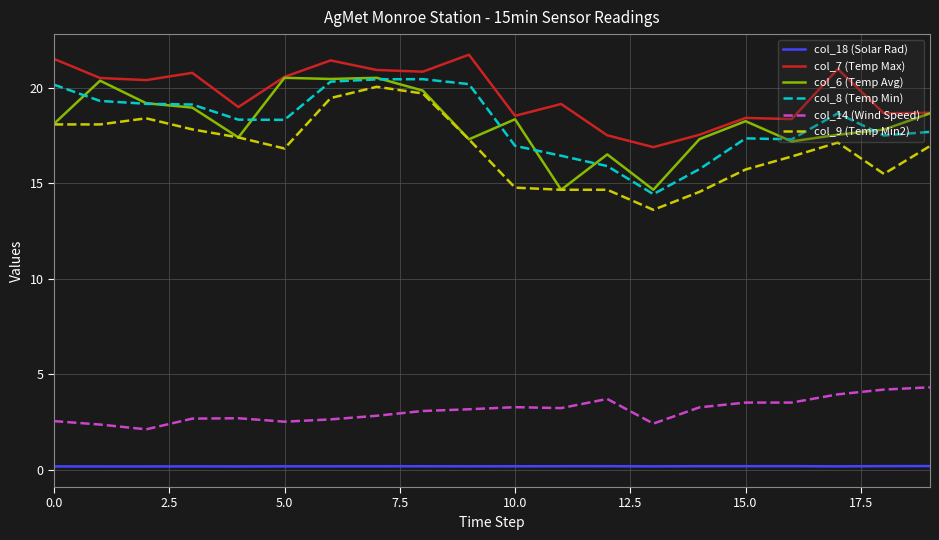

True or false: col_7 (Temp Max) and col_9 (Temp Min2) cross at least once.

False